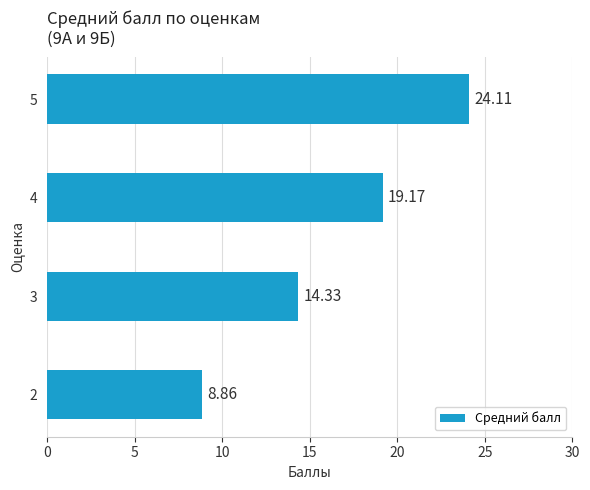

Between 5 and 3, which is larger?

5